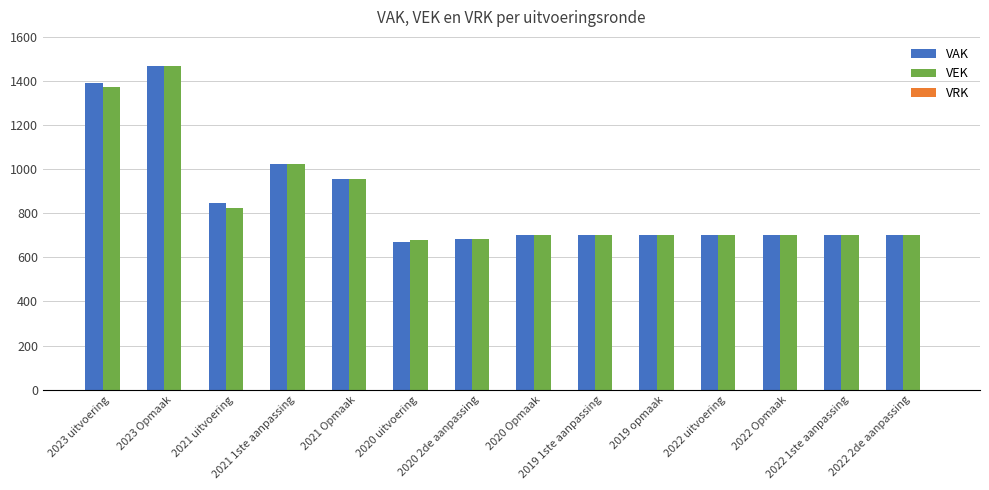

What is the label of the 12th bar from the left?

2022 Opmaak